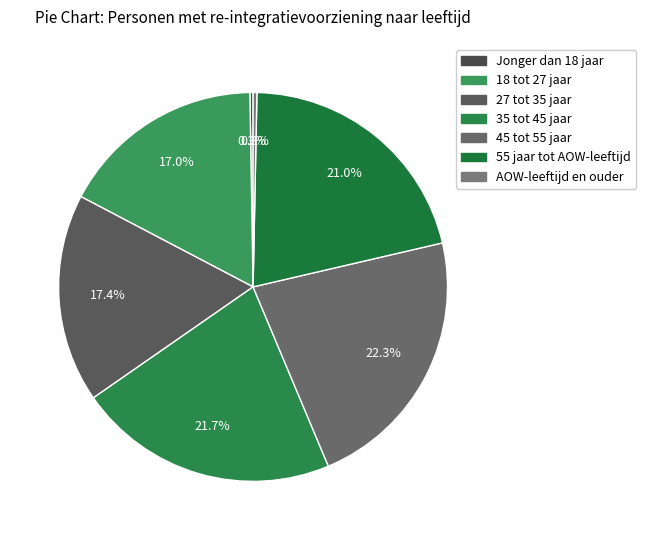

How many slices are in this pie chart?

7